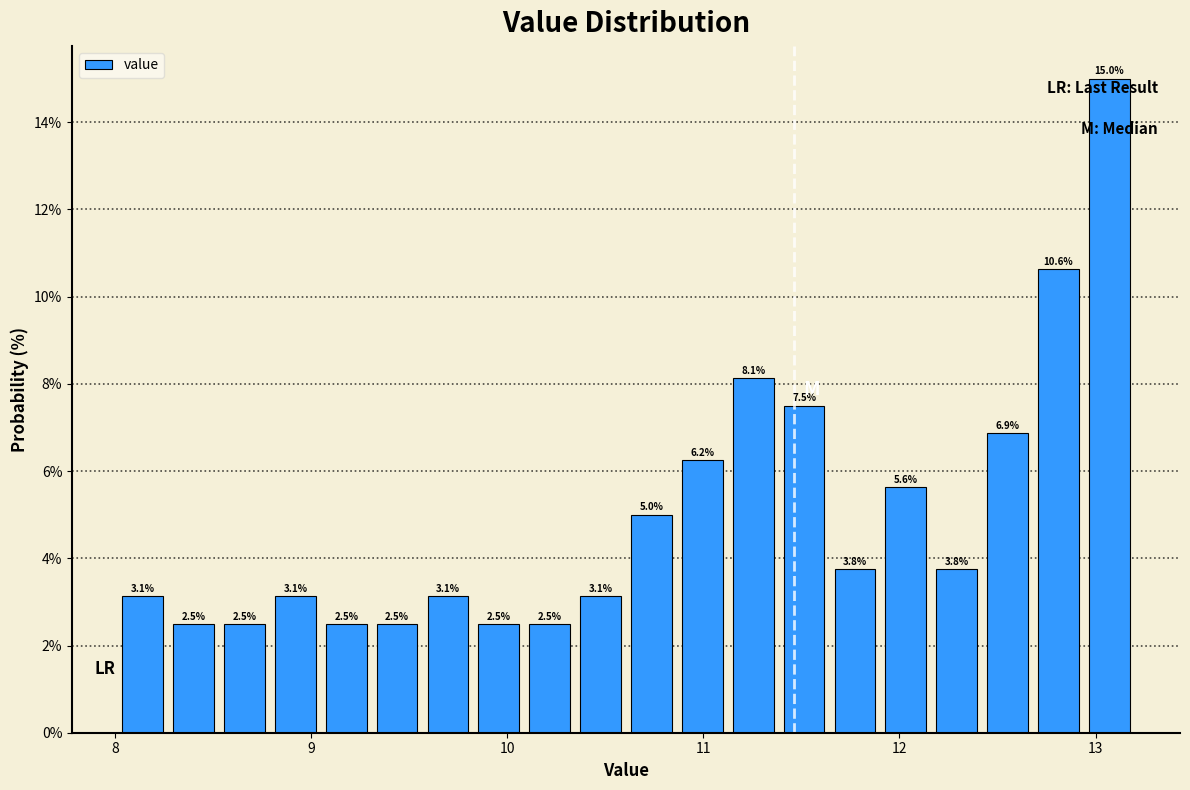

Around what value on the x-axis is the tallest bar? Give the approximate position of its centre, as read against the axis.

13.1